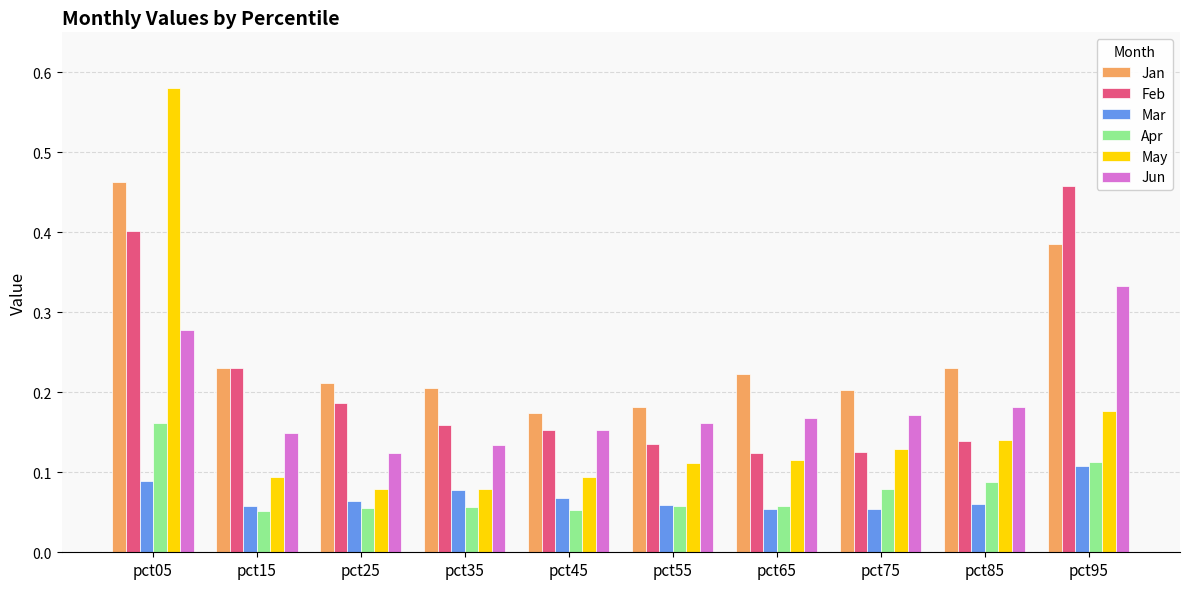

The Apr series shows 0.1 at pct65. True or false?

True